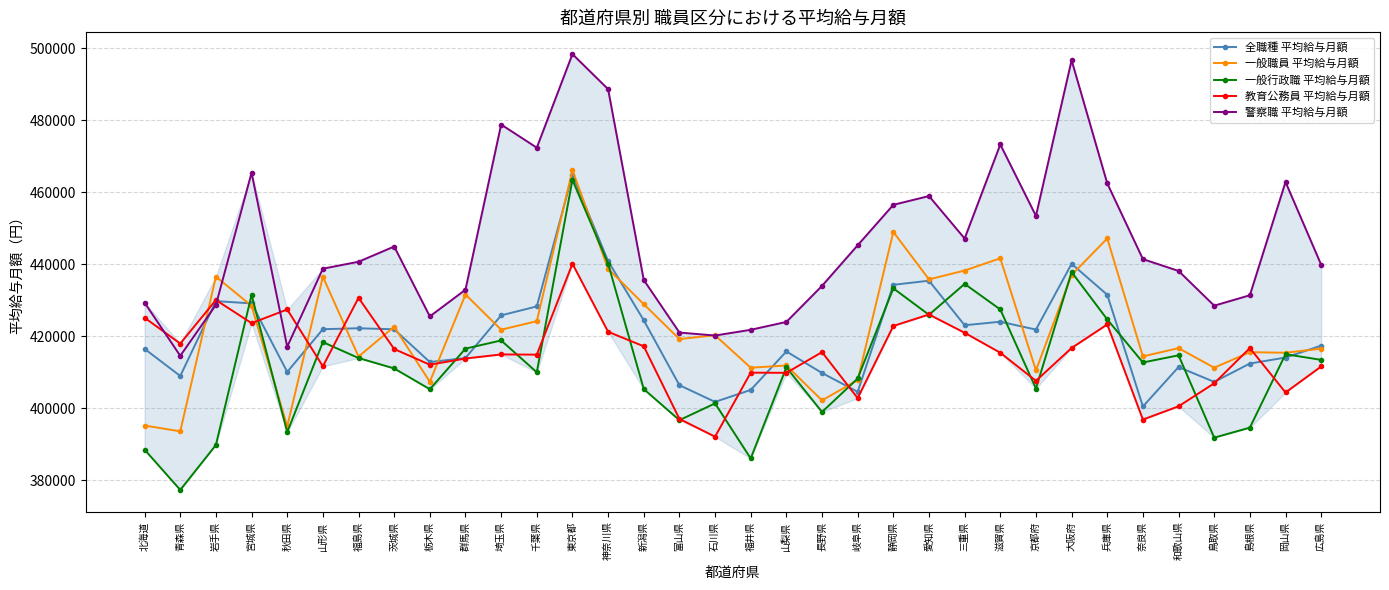

True or false: 教育公務員 平均給与月額 and 警察職 平均給与月額 intersect in this chart.

True